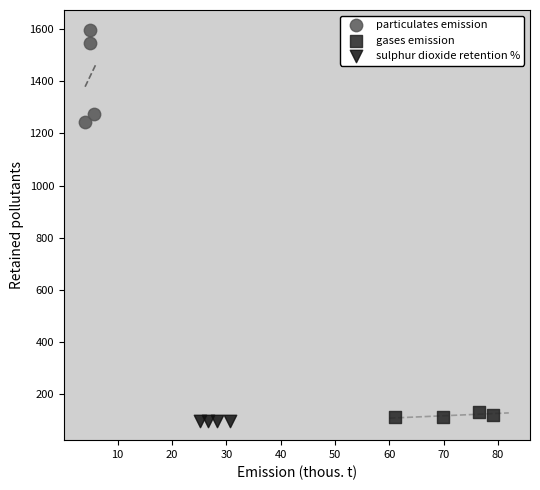

Which series has the widest spread of Y values?

particulates emission